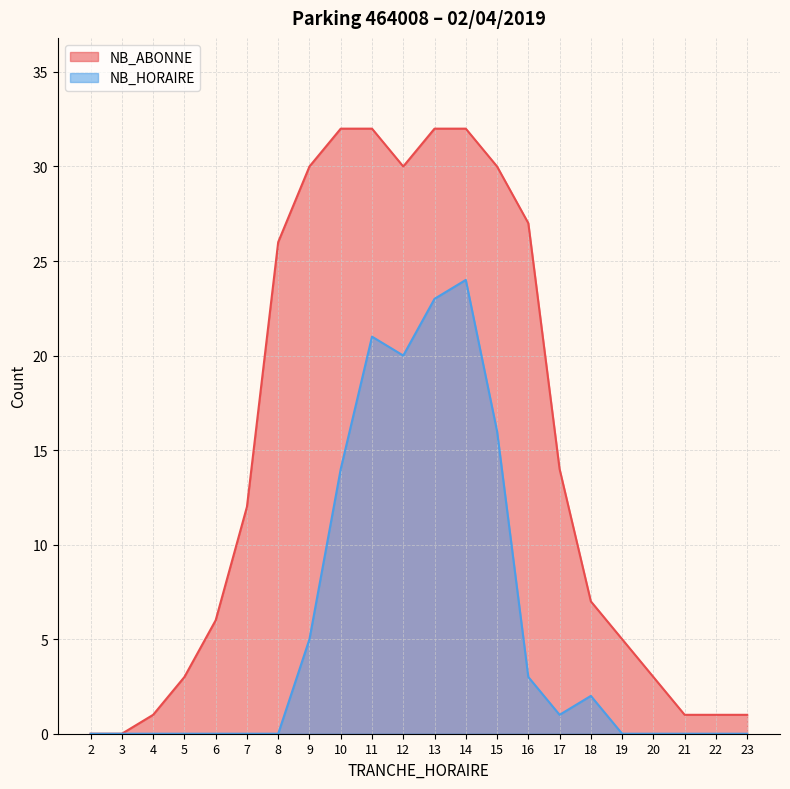

Which has a higher value, 9 or 14?

14